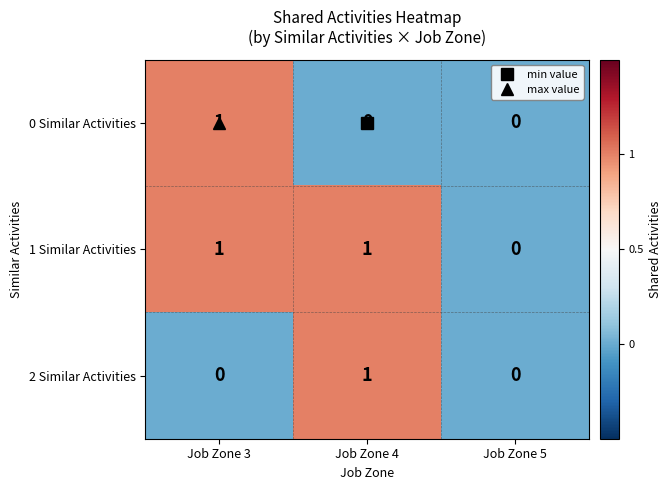

Which series has the largest total across all categories?

1 Similar Activities